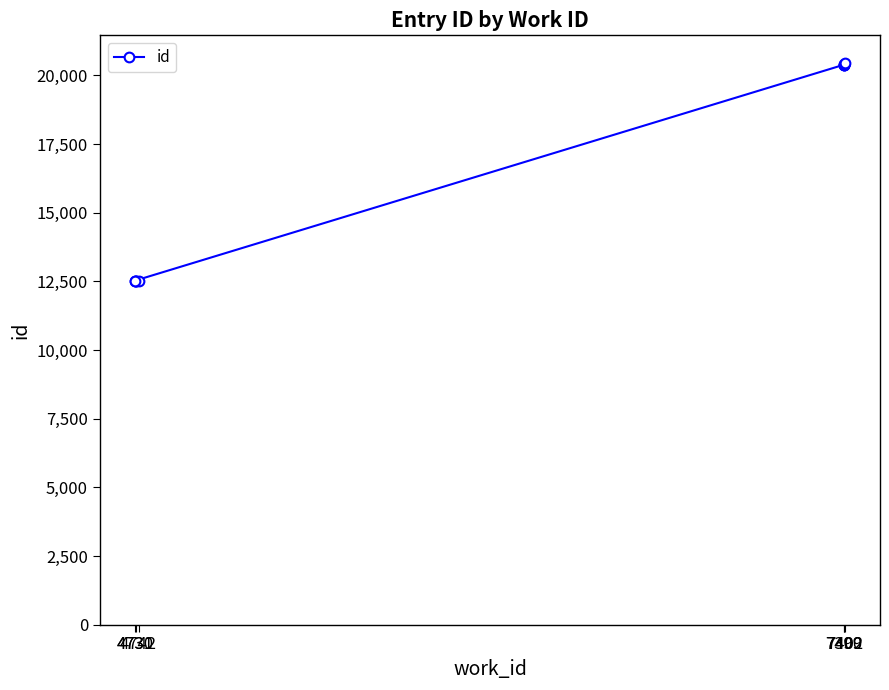

Reading left to right, transcribe all the data shown in this chart.

12500	12524	12525	12526	12529	20386	20387	20393	20420	20437